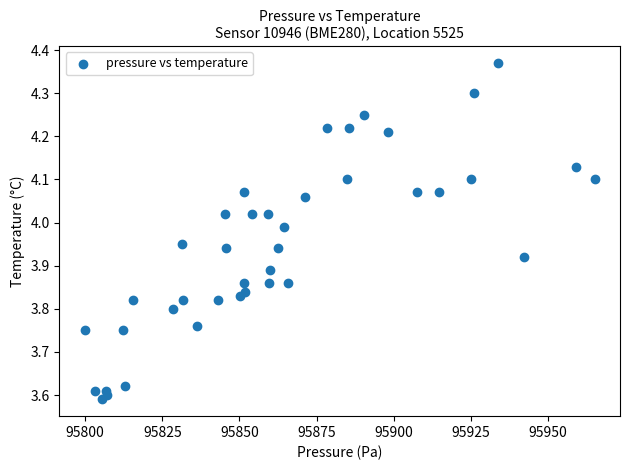

What is the range of Y values (max minus min)?

0.8